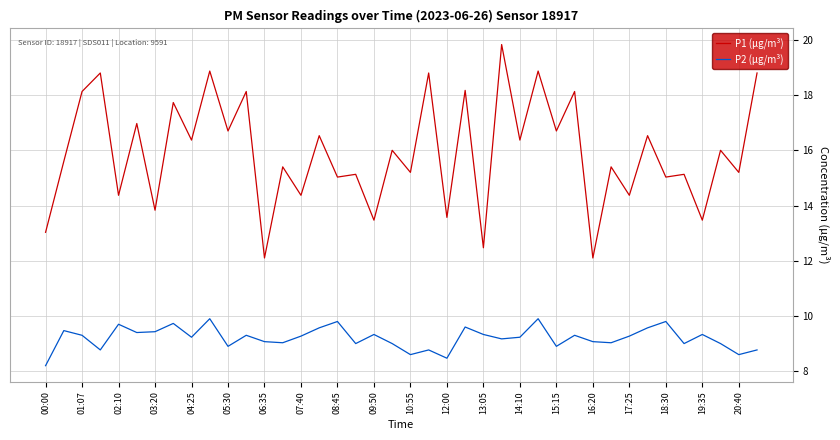

List the series in order of their peak value, lowest first.

P2 (μg/m³), P1 (μg/m³)